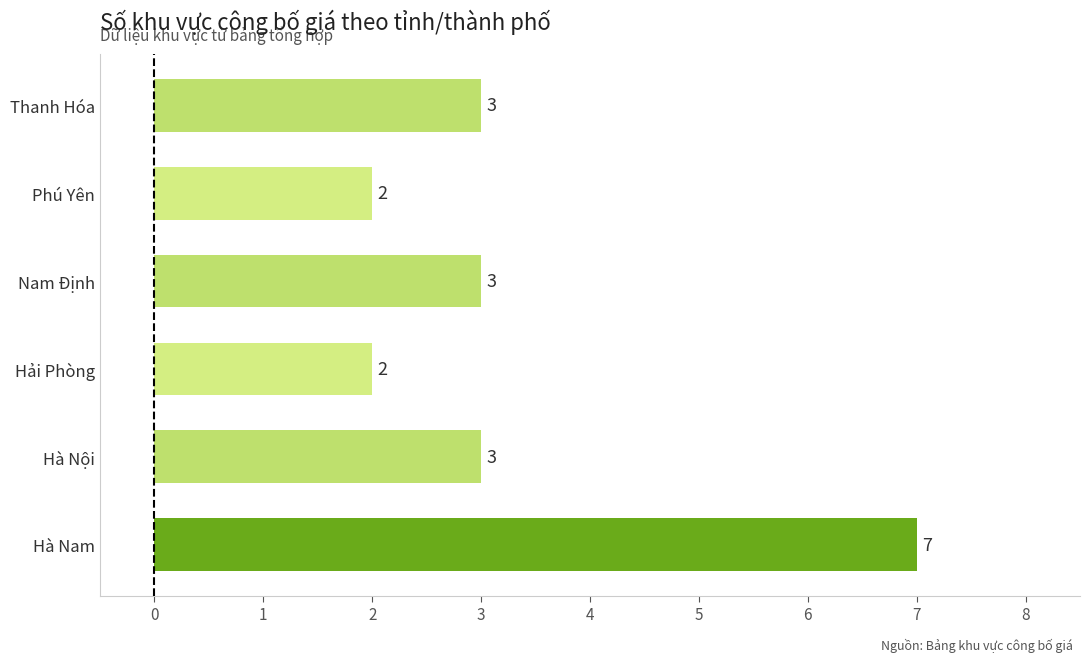

What is the approximate value at Hà Nam?

7